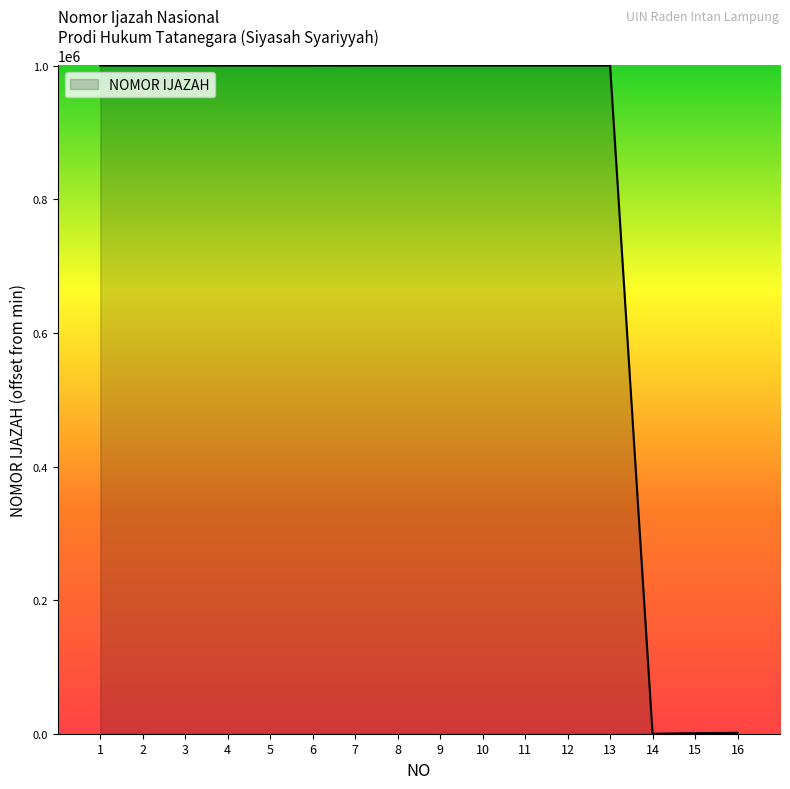

At which category does the chart reach its minimum across all series?

14